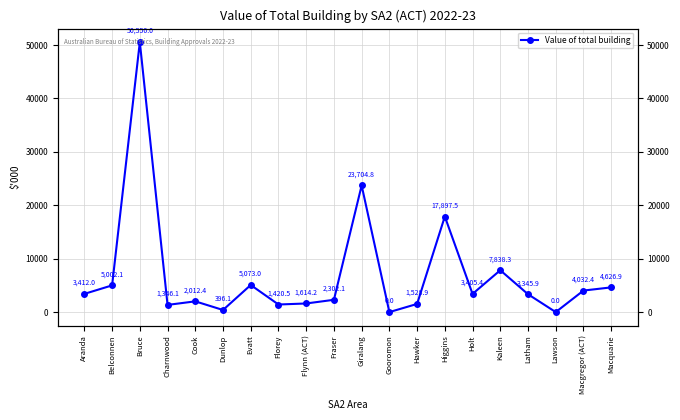

How many distinct data groups are displayed?

1